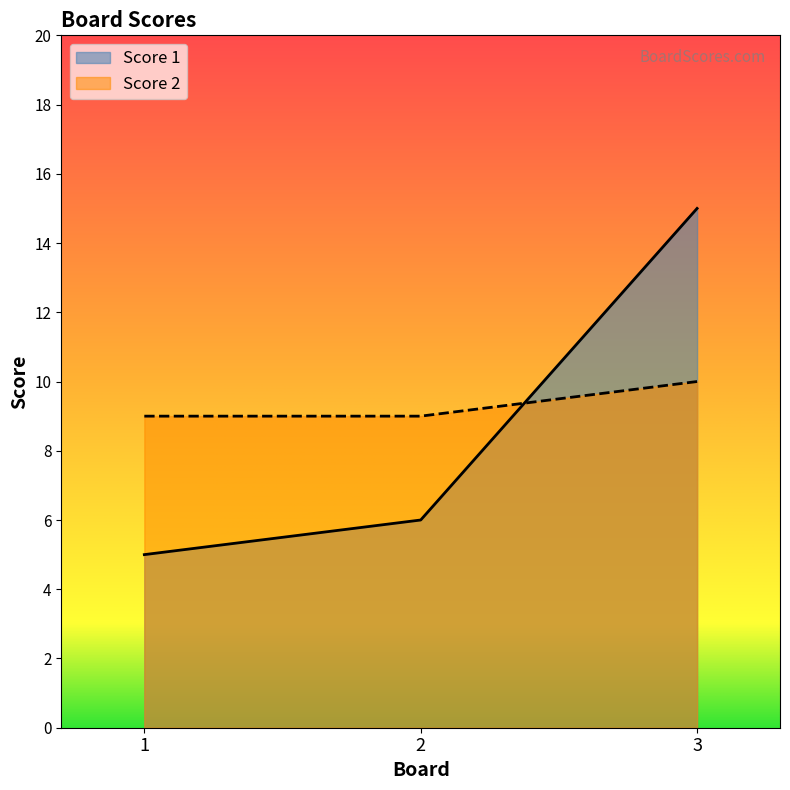

What is the approximate value of Score 2 at 2?

9